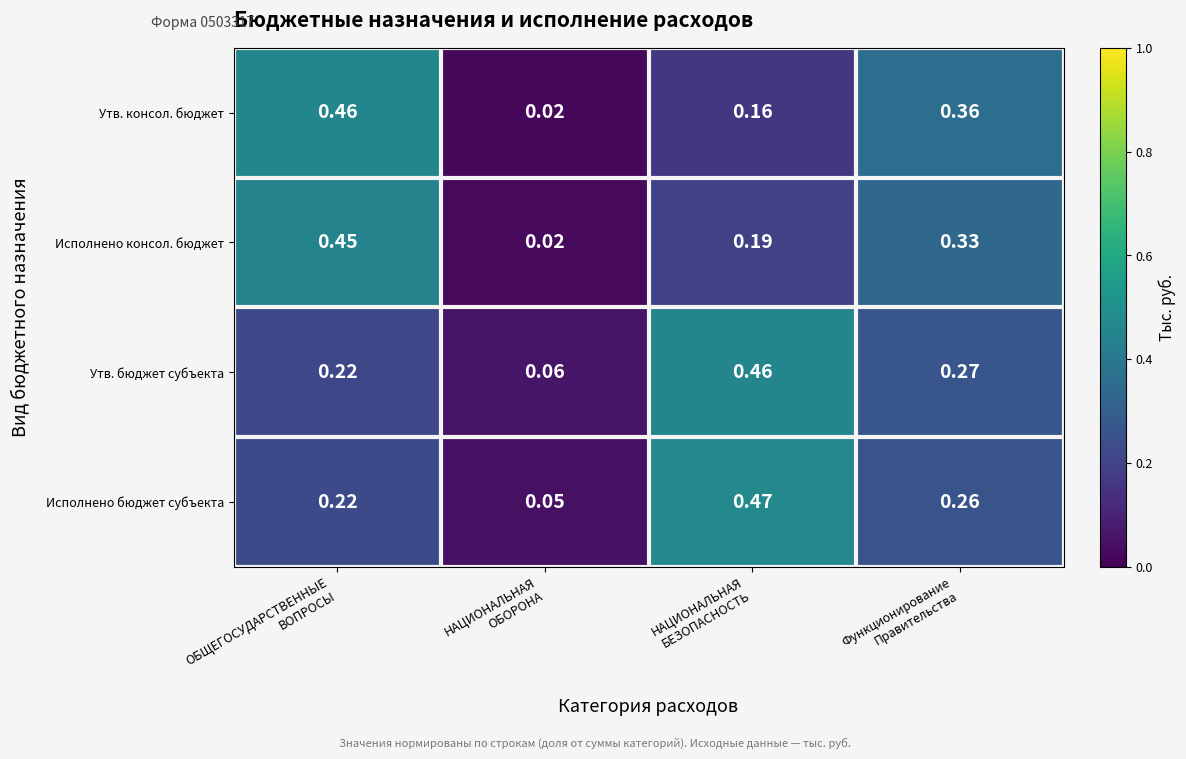

Which series has the largest range (max minus min)?

Утв. консол. бюджет